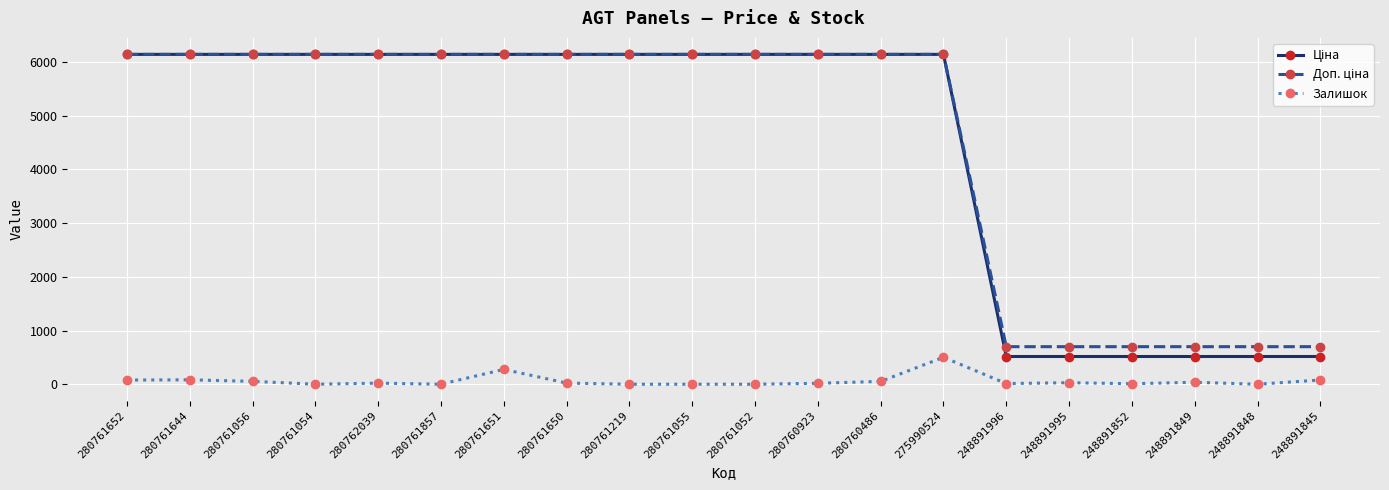

At how many categories does at least one series exceed 6069?

14